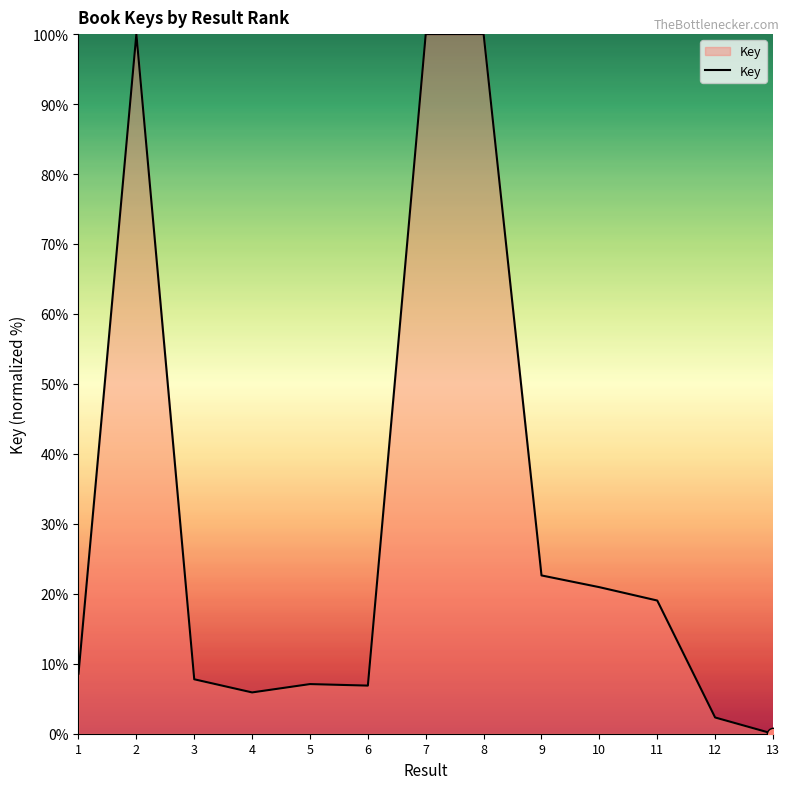

What is the change in value from 4 to 12?

-3.6